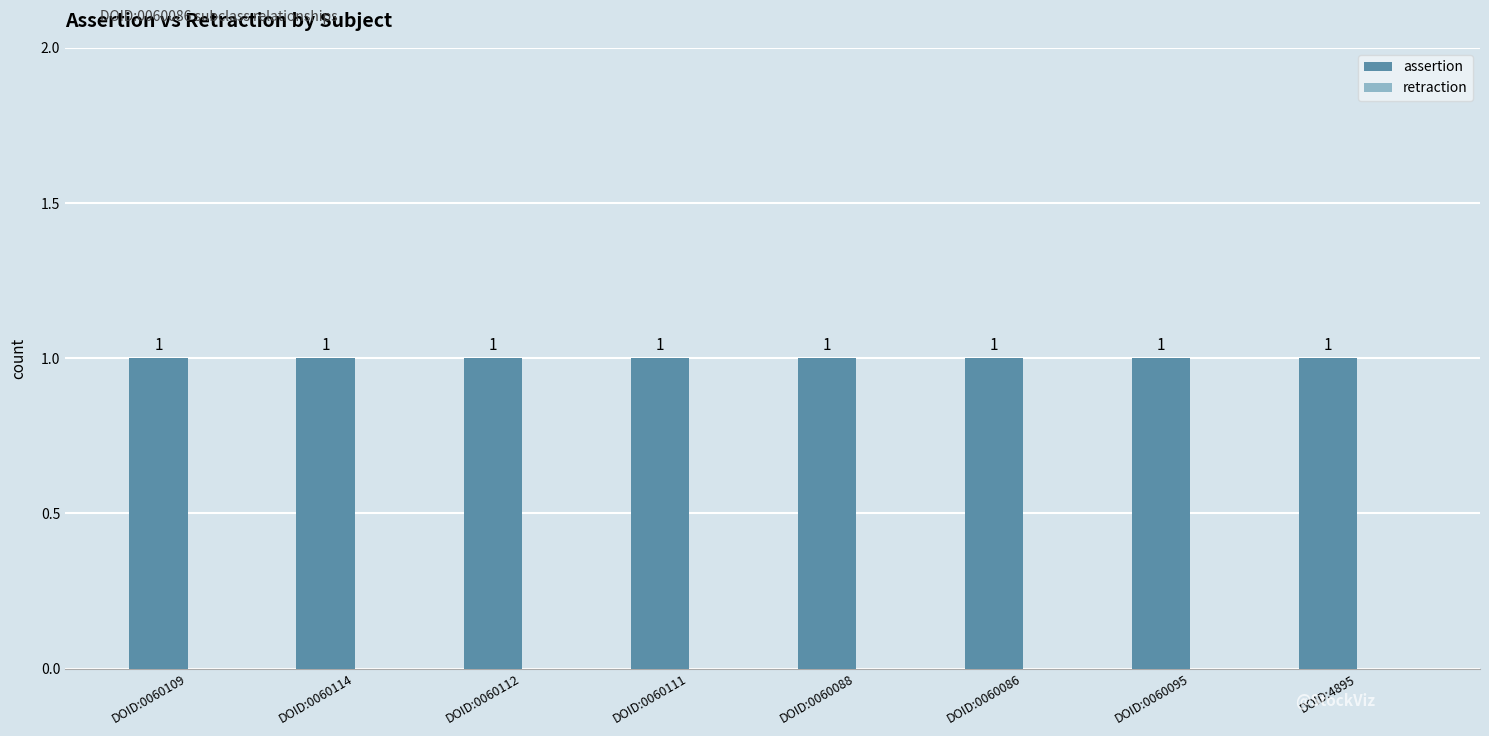

Is it true that retraction equals 0 at DOID:0060112?

True